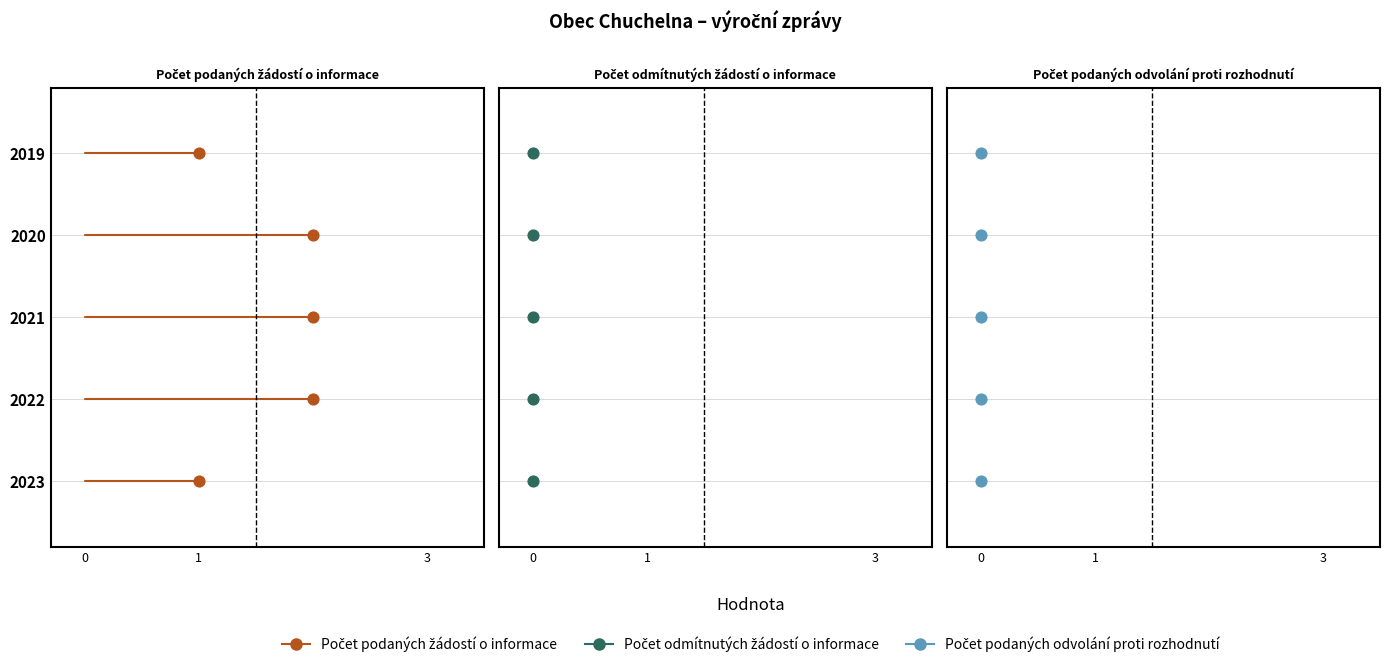

At which category is the sum across all series the highest?

2020